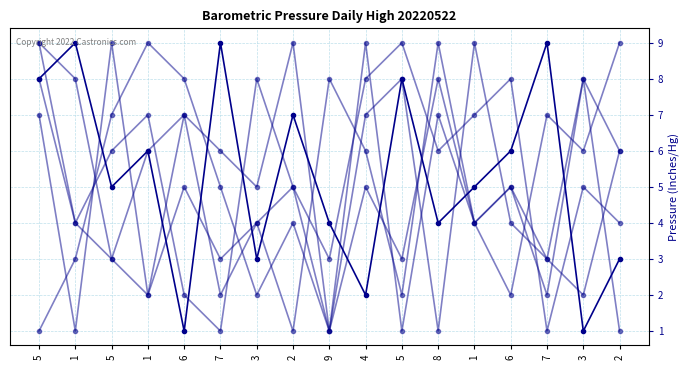

How many distinct data groups are displayed?

6